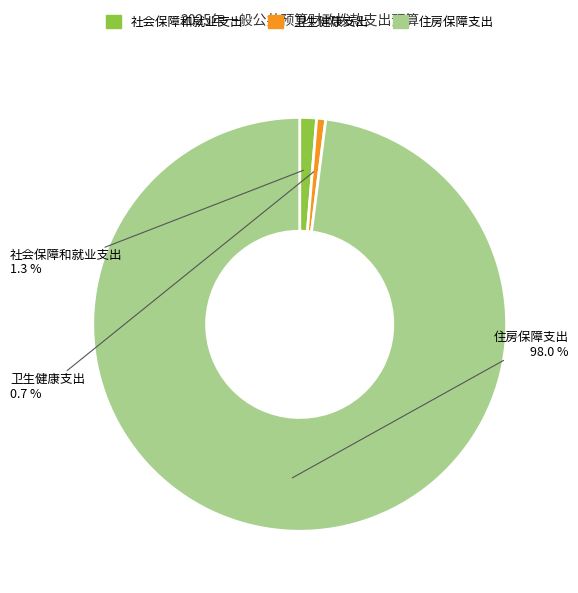

What percentage is the 卫生健康支出 slice, to the nearest percent?

1%